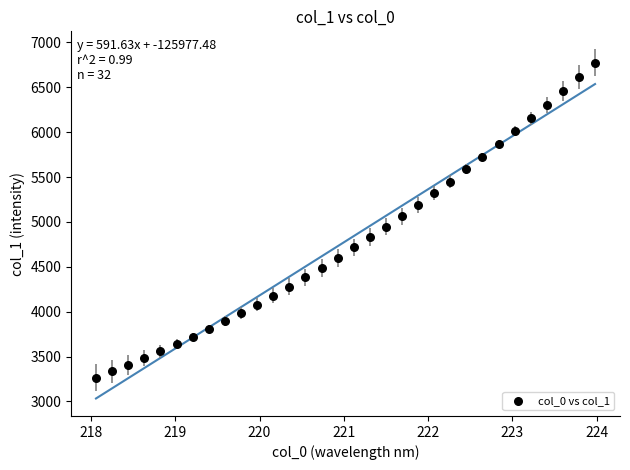

What is the range of X values (max minus min)?

5.9